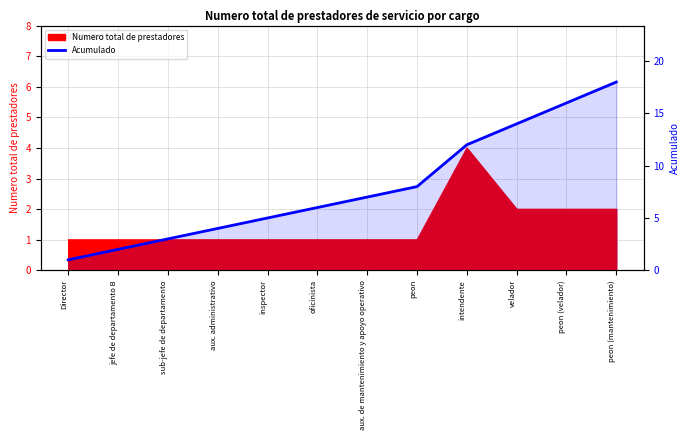

What is the greatest value displayed?

18